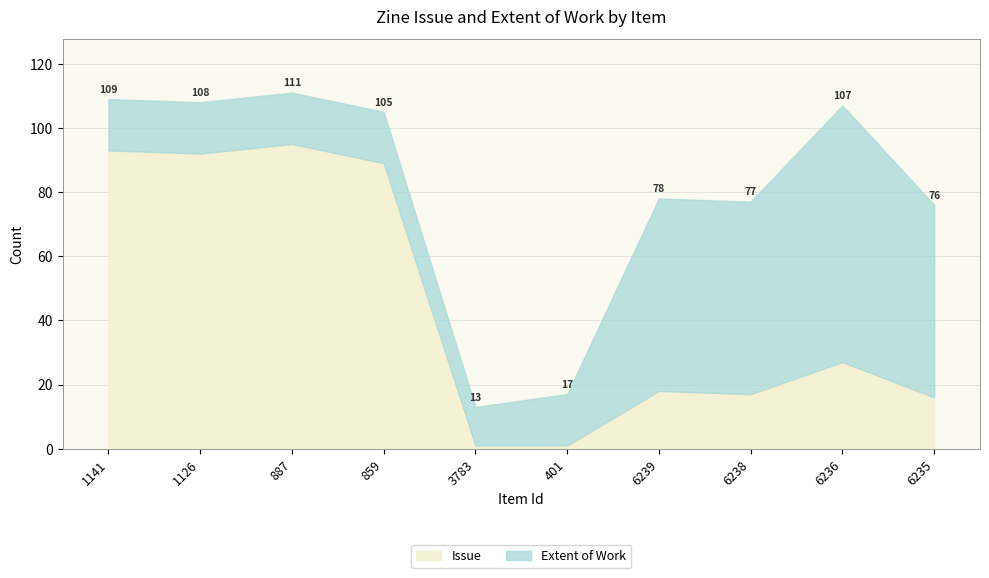

How many intersections are there between Extent of Work and Issue?

1